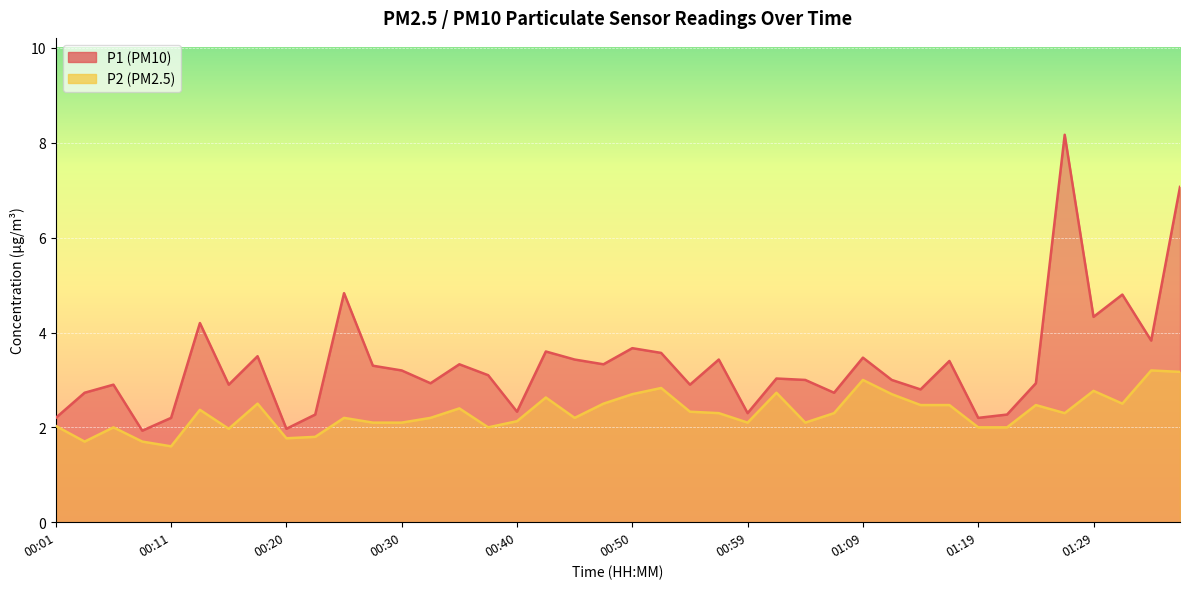

At which category does P1 reach its first local valley?

00:08